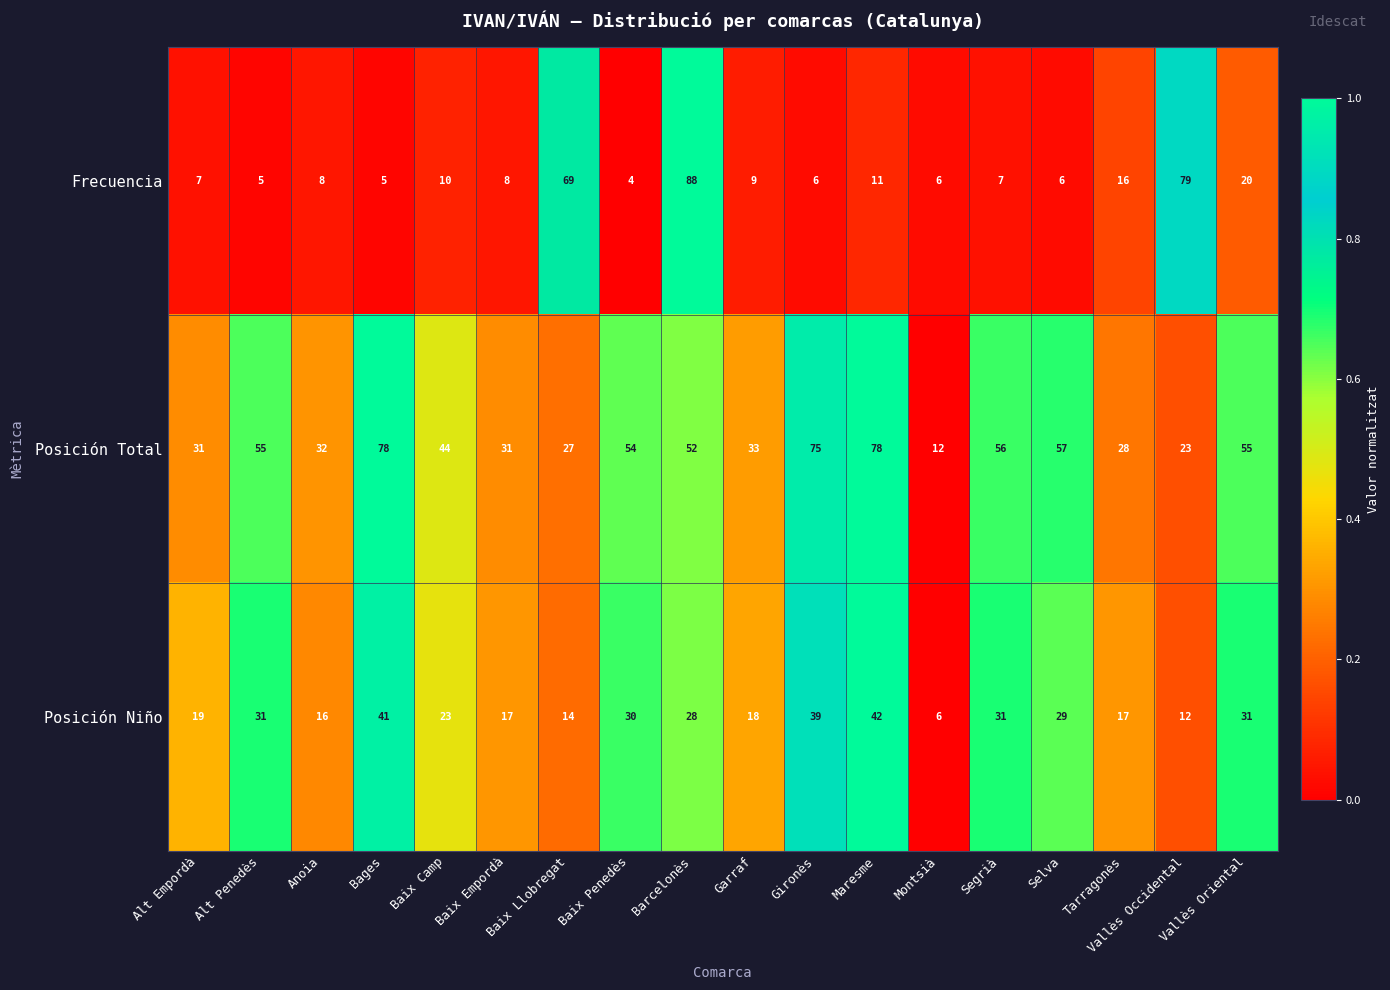

The Frecuencia series shows 8 at Anoia. True or false?

True